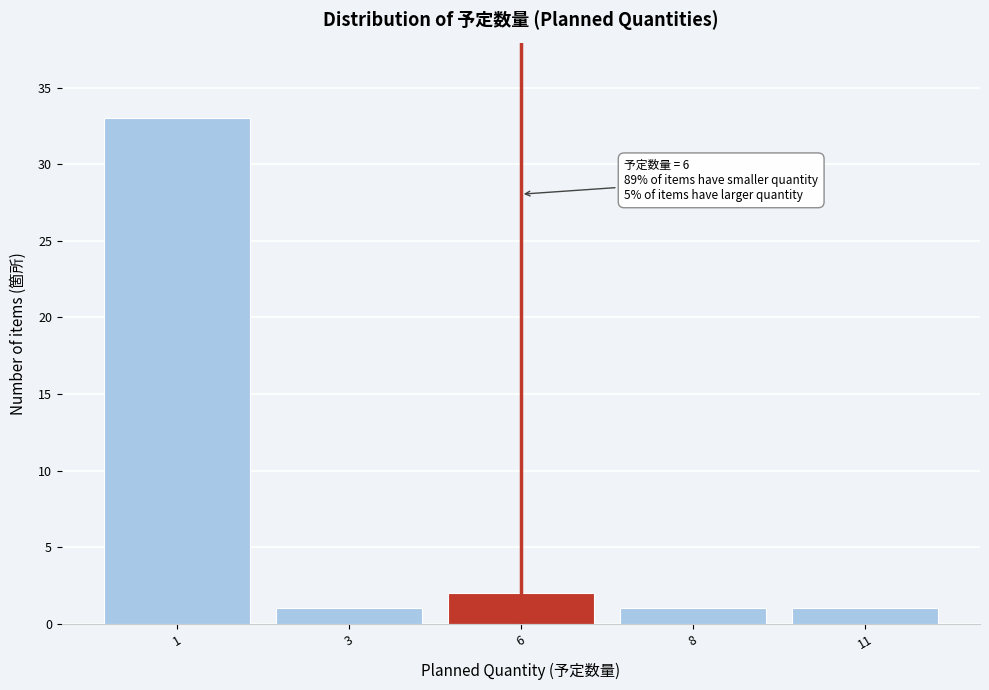

Reading right to left, transcribe all the data shown in this chart.

11=1	8=1	6=2	3=1	1=33